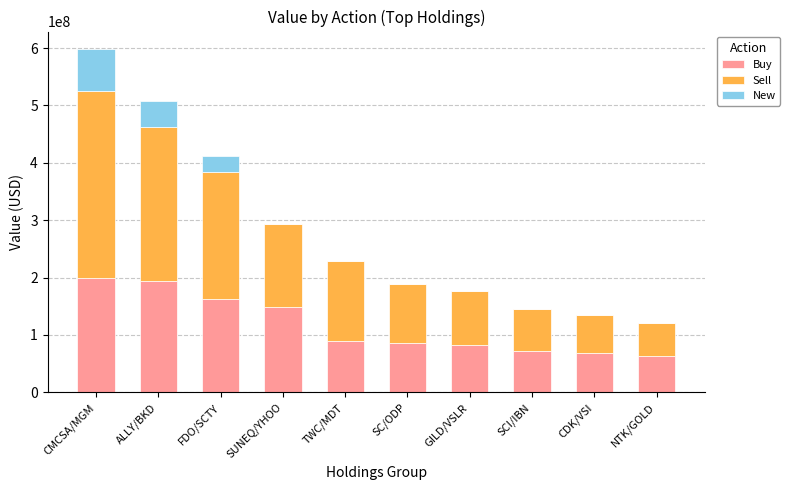

What is the highest value of the Buy series?

199872000